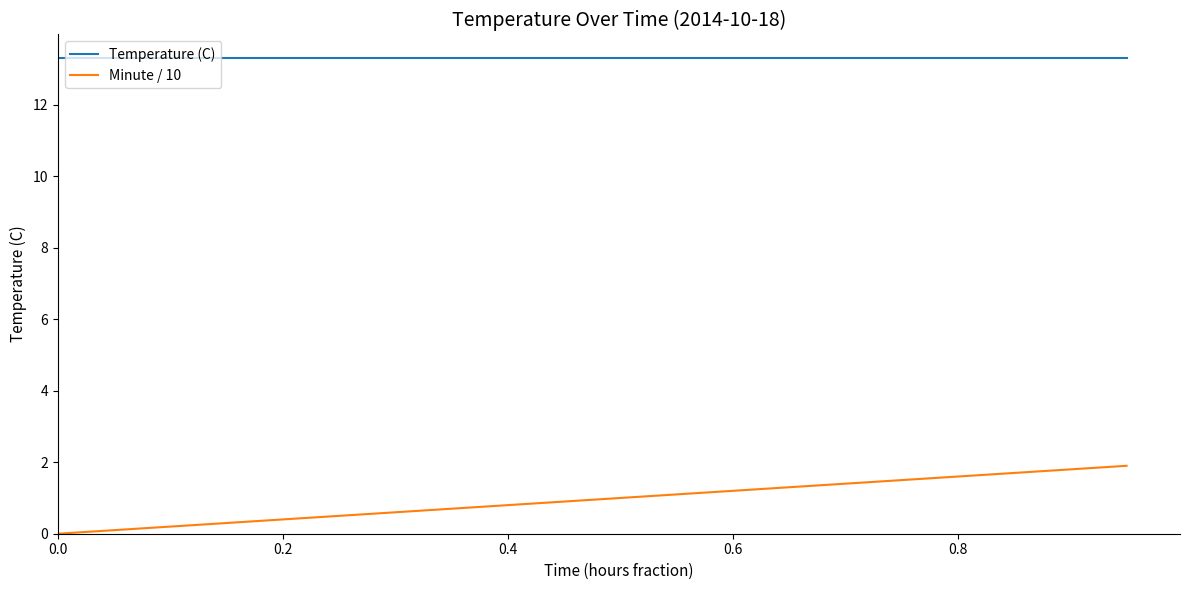

List the series in order of their peak value, highest first.

Temperature (C), Minute / 10